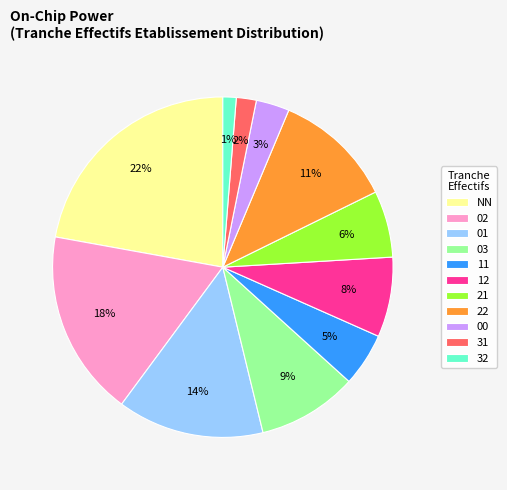

Rank the categories by value from lowest to highest.

32, 31, 00, 11, 21, 12, 03, 22, 01, 02, NN